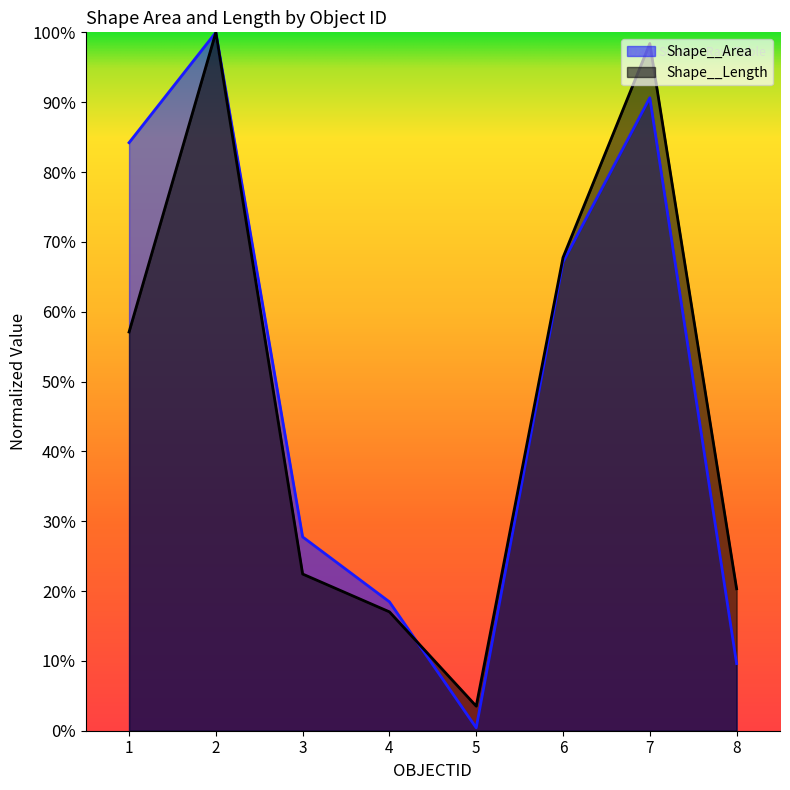

At which category is the sum across all series the highest?

2